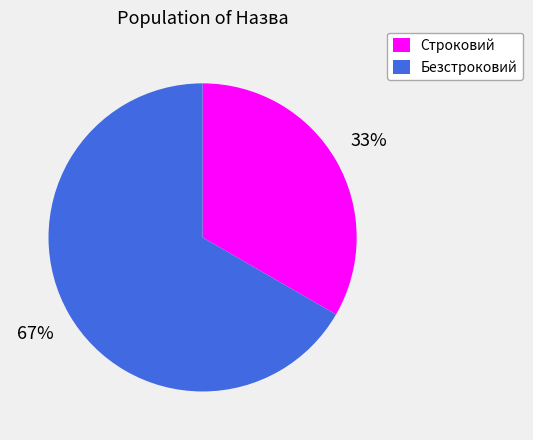

Rank the categories by value from highest to lowest.

Безстроковий, Строковий